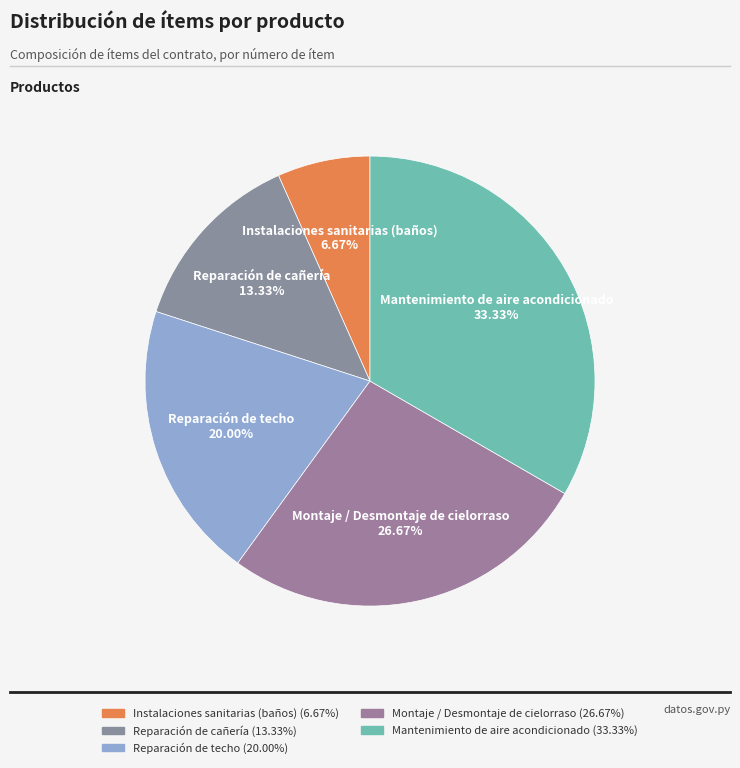

How many segments does this pie chart have?

5